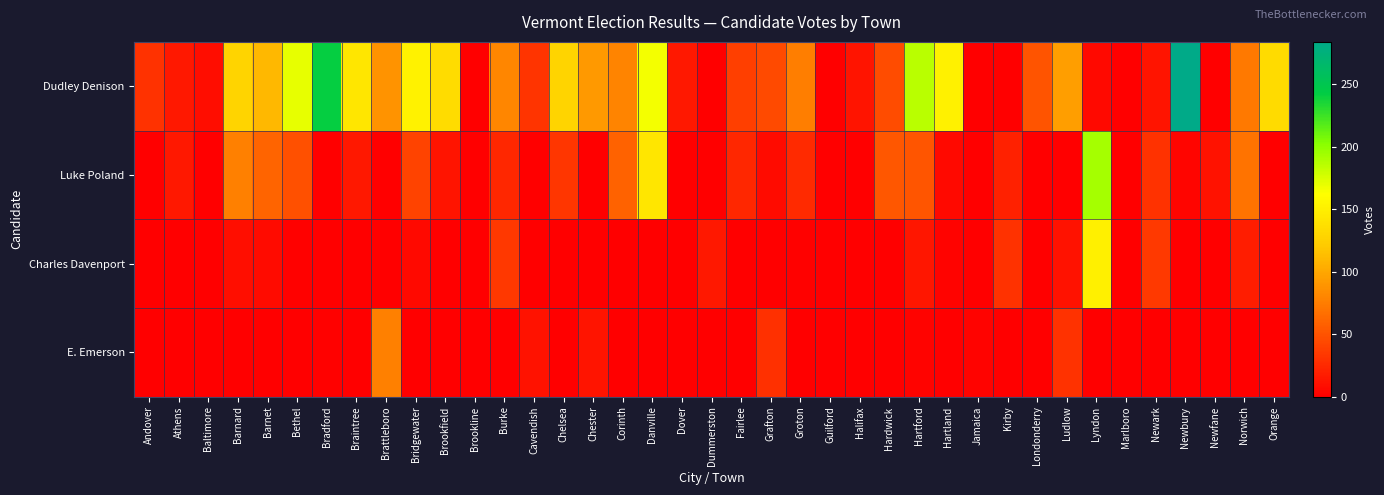

How many data points does each series have?

39